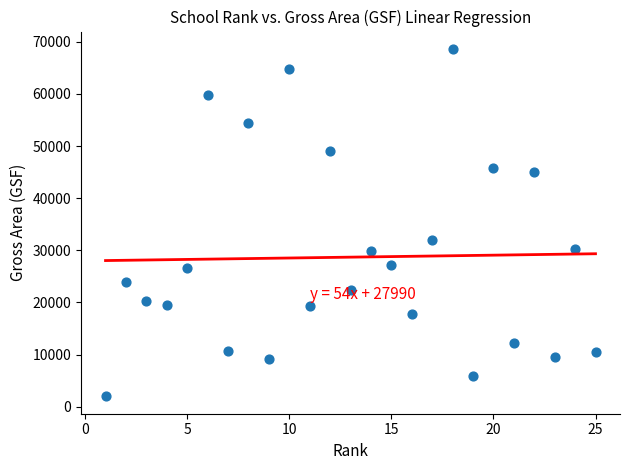

What is the range of X values (max minus min)?

24